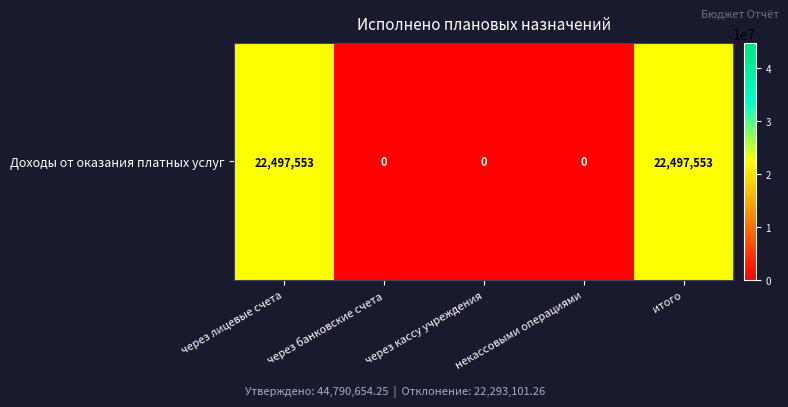

How many values are above zero?

2